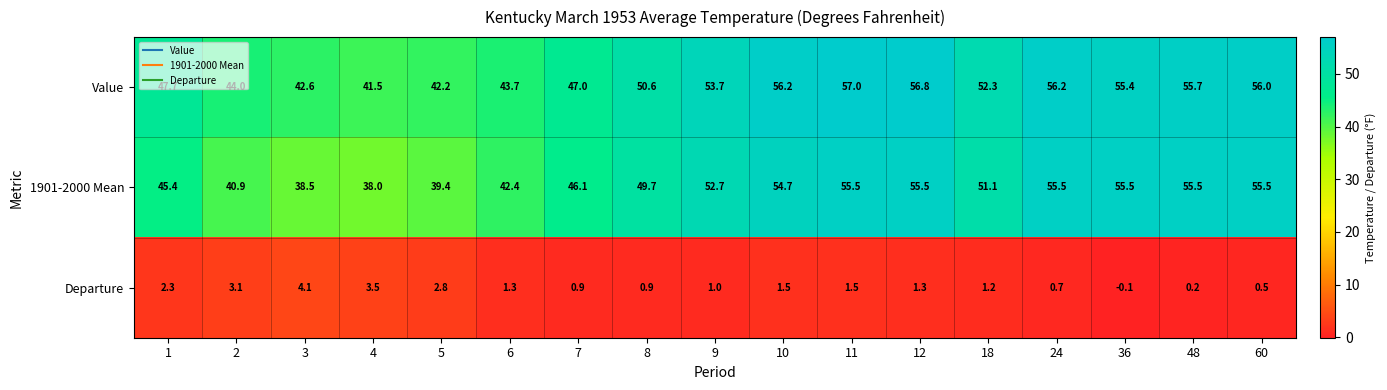

Rank the series at 7 from highest to lowest value.

Value, 1901-2000 Mean, Departure